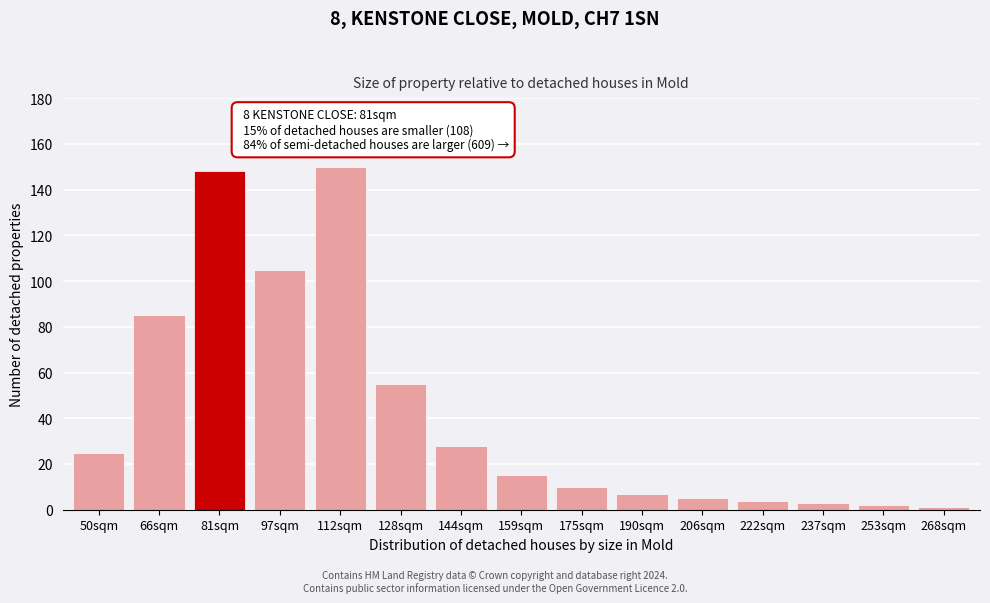

Reading left to right, list all the values displayed in this chart.

50sqm=25	66sqm=85	81sqm=148	97sqm=105	112sqm=150	128sqm=55	144sqm=28	159sqm=15	175sqm=10	190sqm=7	206sqm=5	222sqm=4	237sqm=3	253sqm=2	268sqm=1